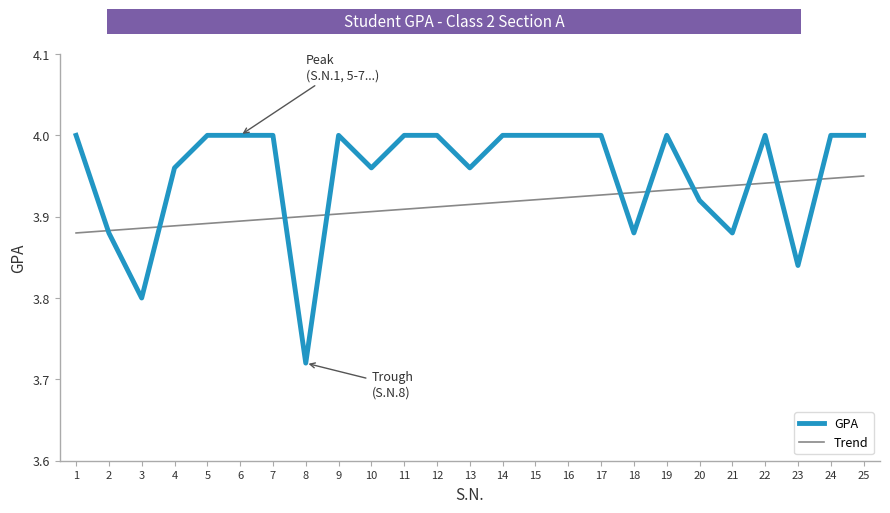

True or false: the data shows 2.6 at 7.

False